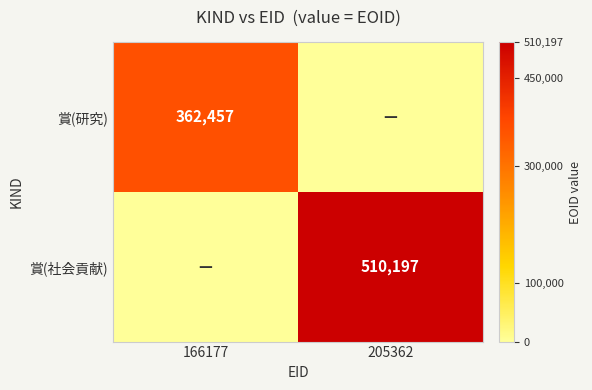

Is the value of 賞(研究) at 166177 greater than the value of 賞(社会貢献) at 205362?

No